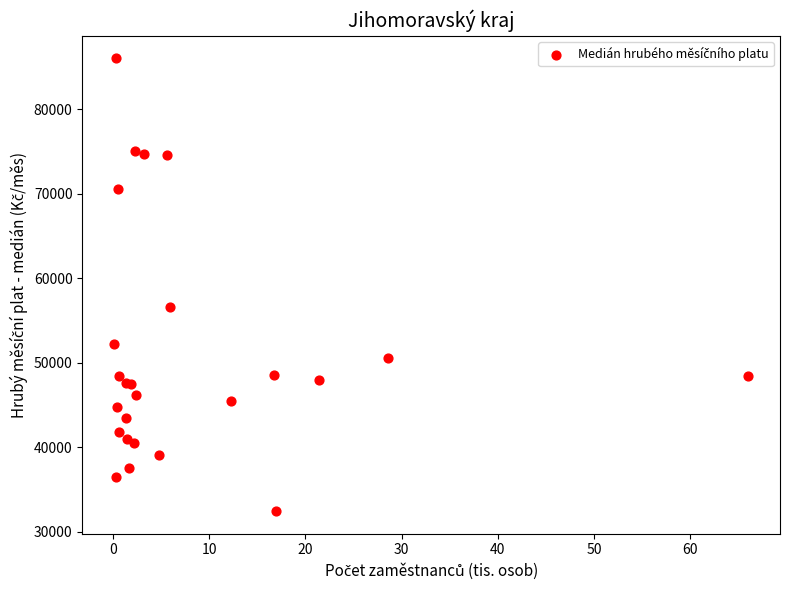

What Y value in the scatter plot is closest to 59240?

56604.3